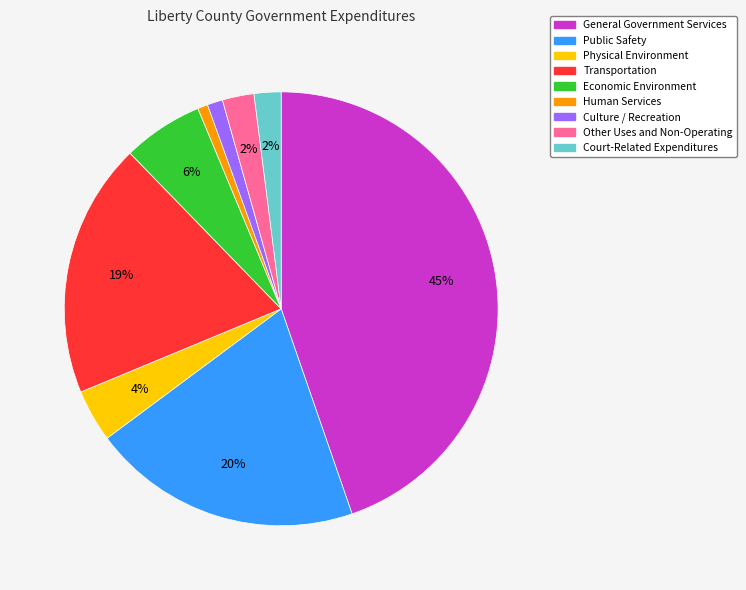

How many slices are in this pie chart?

9